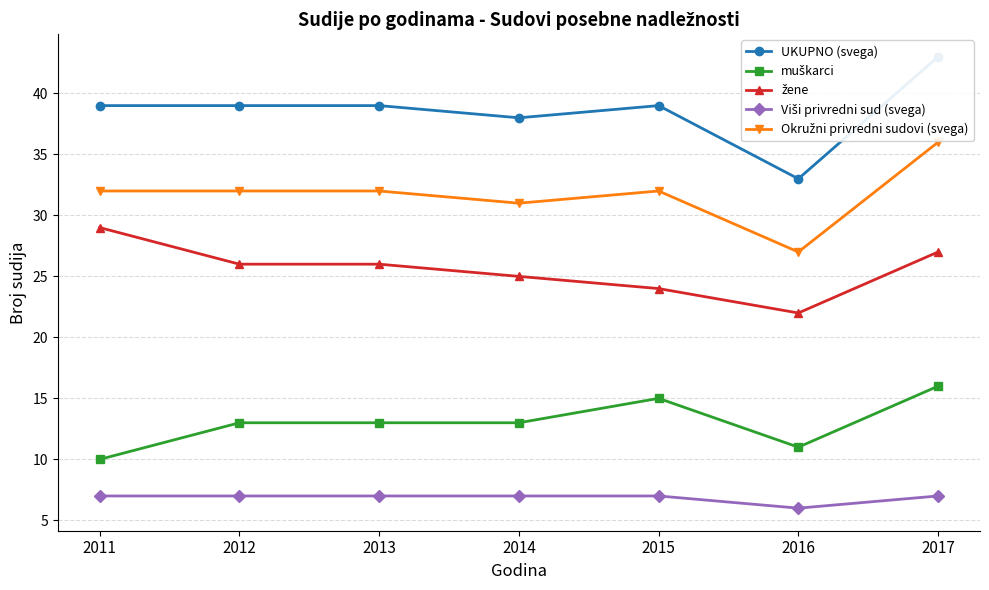

Which series changed the most between 2015 and 2016?

UKUPNO (svega)